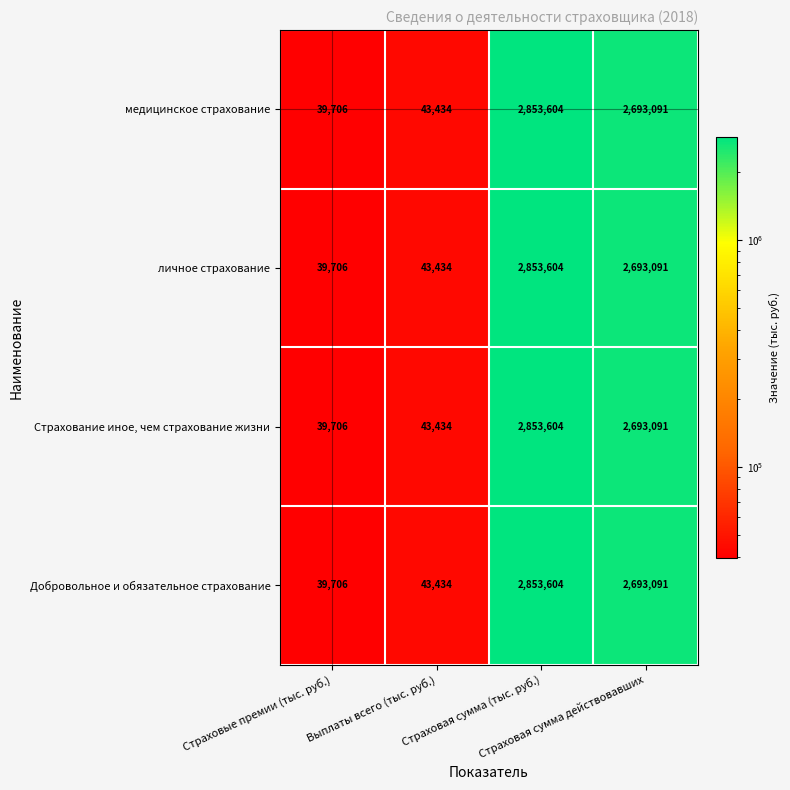

What is the minimum value for Добровольное и обязательное страхование?

39706